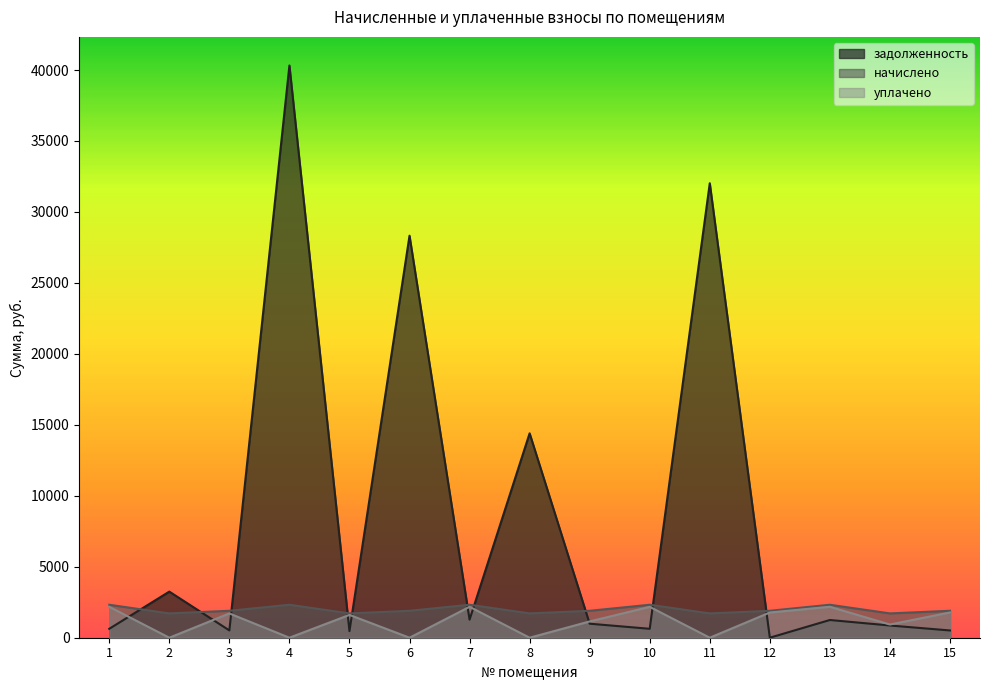

Reading left to right, what are all the values shown in this chart?

задолженность: 628.3	3248.7	514.1	40319.7	464.2	28326.6	1272.5	14402.5	987.6	629.2	32023.9	1.3	1248.7	861.4	511.6
начислено: 2323.2	1713.6	1898.4	2323.2	1713.6	1898.4	2323.2	1713.6	1898.4	2323.2	1713.6	1898.4	2323.2	1713.6	1898.4
уплачено: 2177.7	0.0	1710.8	0.0	1607.4	0.0	2179.0	0.0	1147.0	2175.7	0.0	1776.3	2179.2	930.0	1779.0